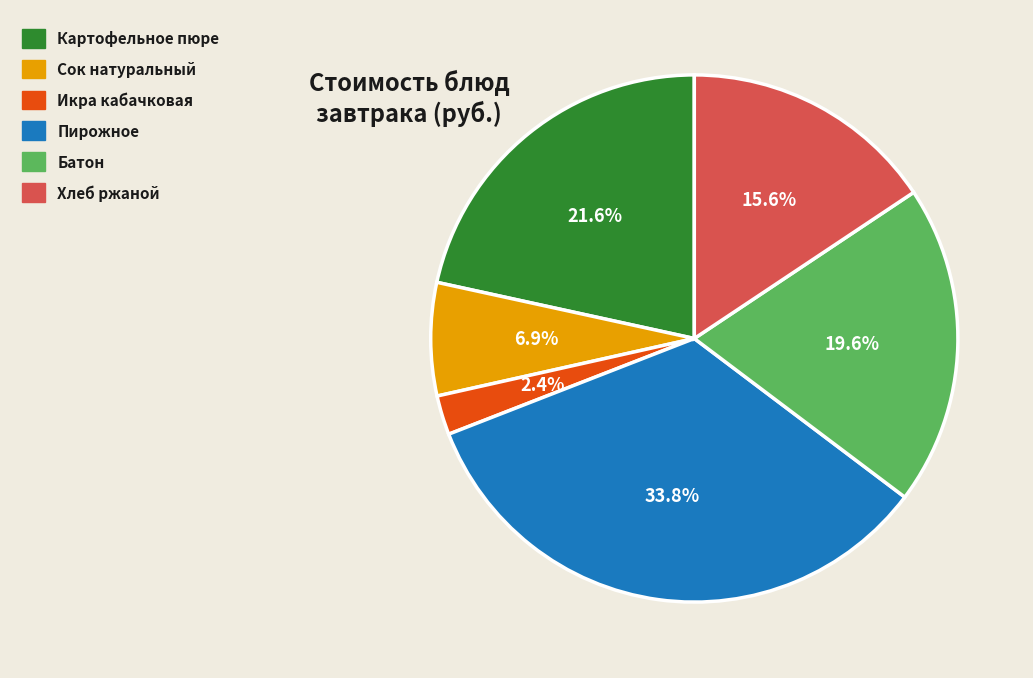

Is there a majority slice in this chart?

No